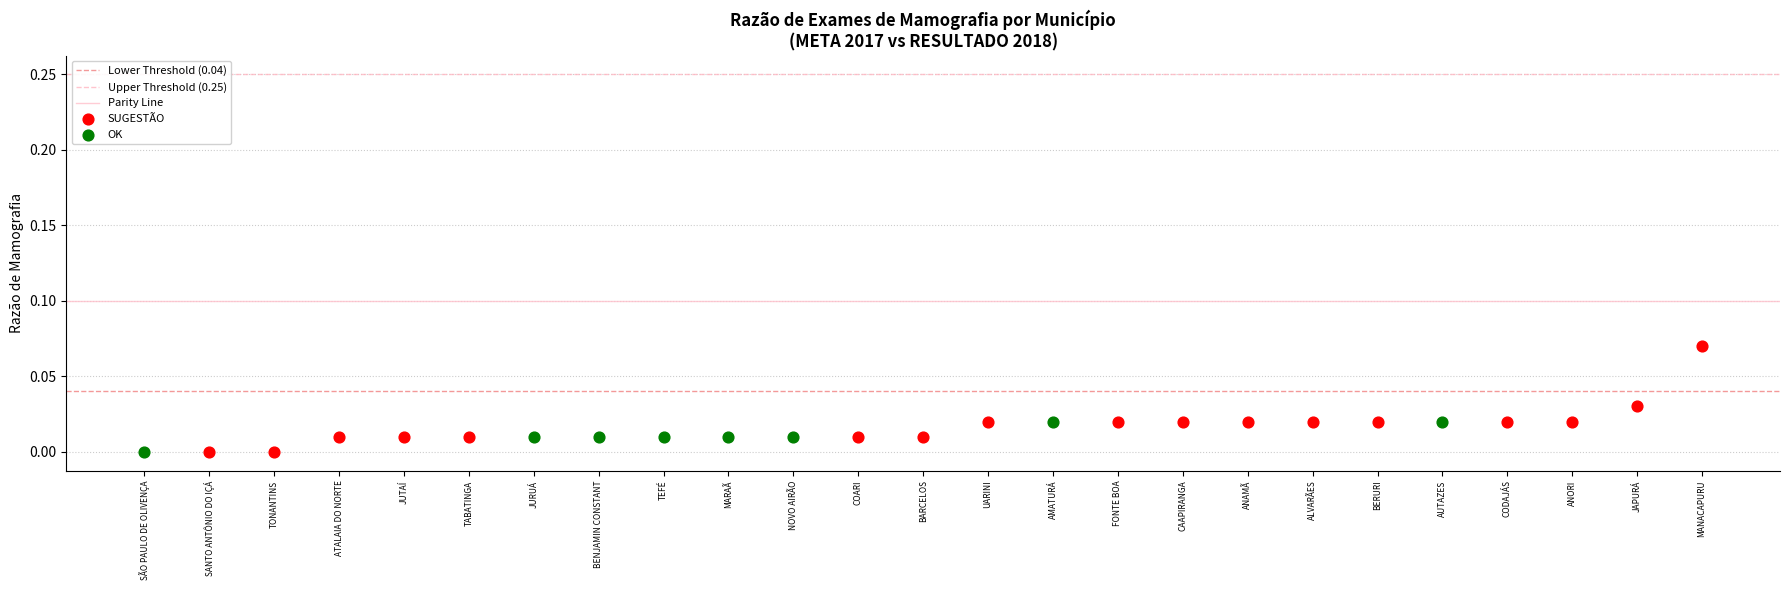

Which series has the widest spread of Y values?

SUGESTÃO